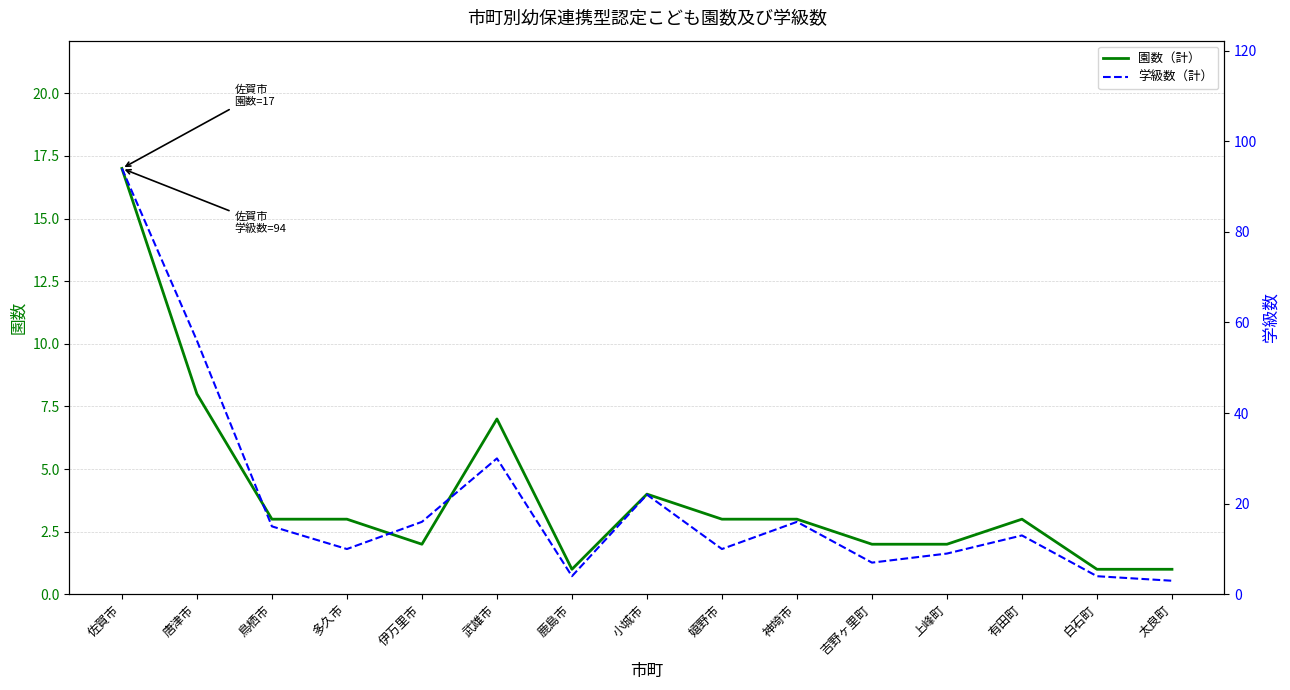

True or false: 学級数（計） and 園数（計） intersect in this chart.

False